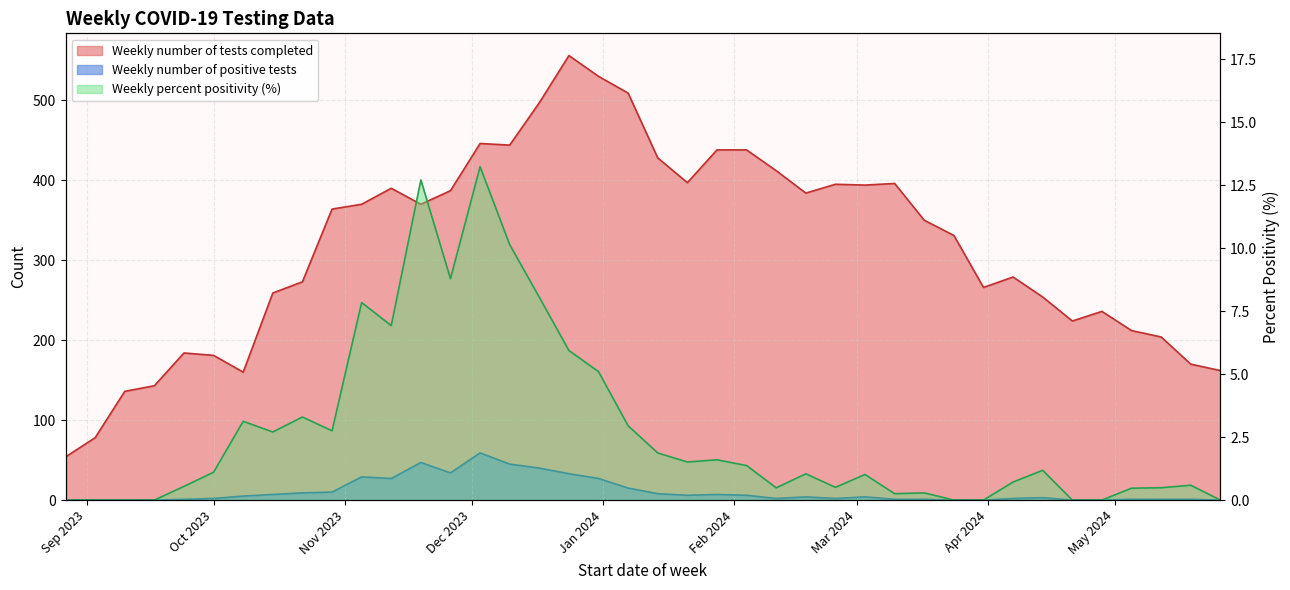

Is the value of Weekly number of positive tests at 2024-01-21 greater than the value of Weekly percent positivity at 2024-01-07?

Yes